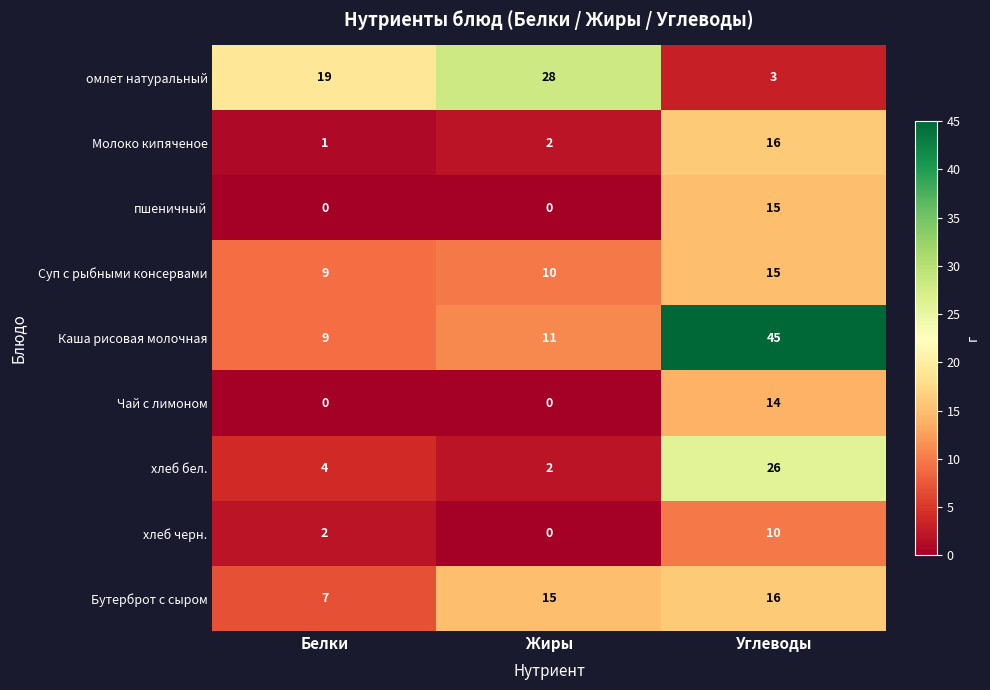

What is the difference between the maximum and minimum values in the хлеб черн. series?

10